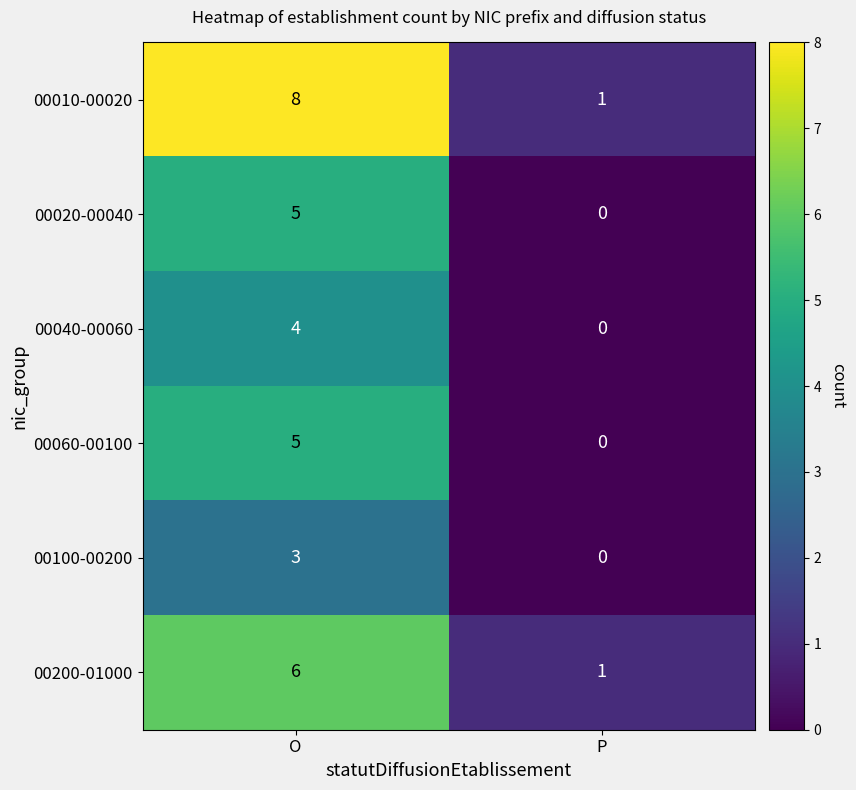

At which category does the chart reach its minimum across all series?

P